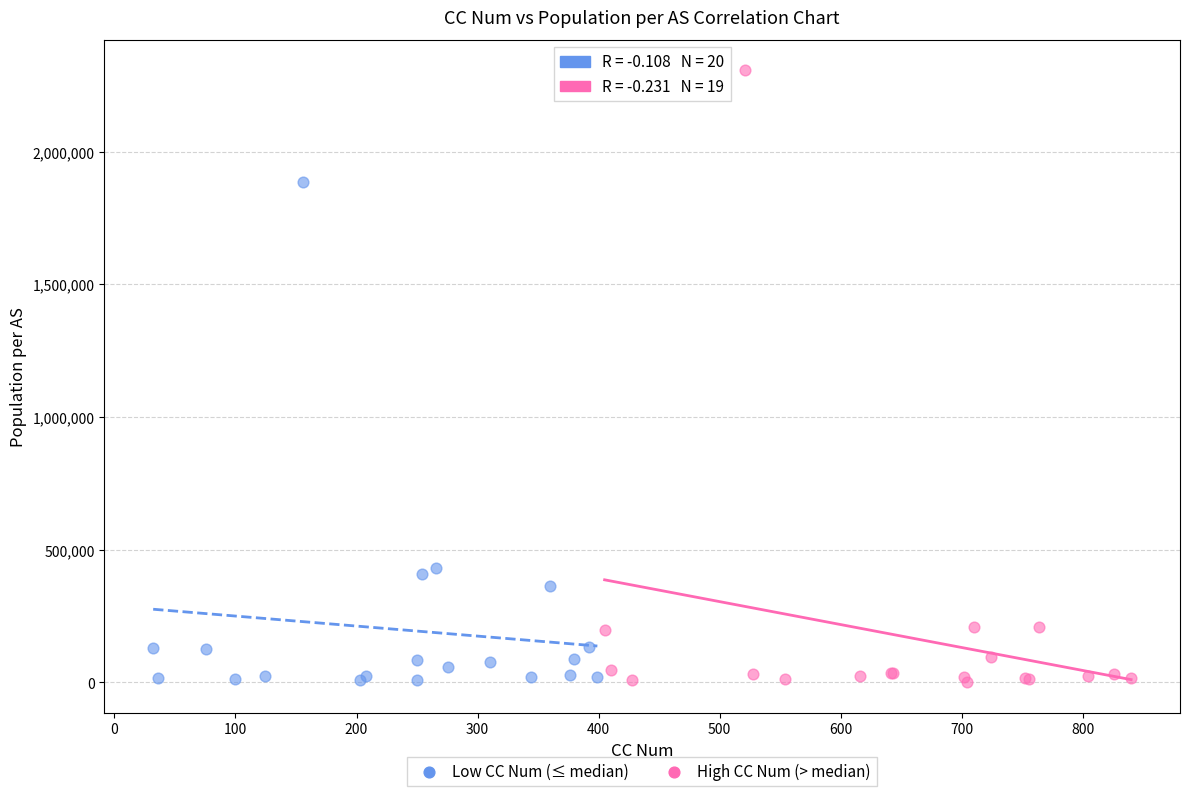

Which series reaches the maximum Y coordinate?

High CC Num (> median)